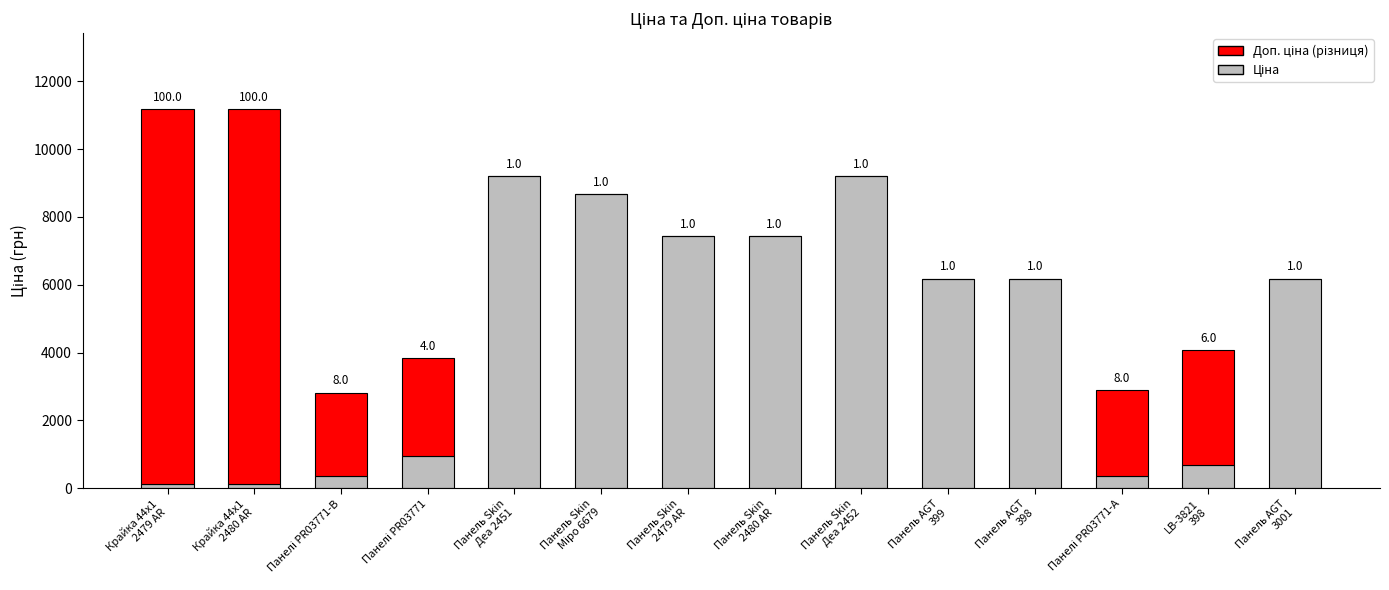

Which series changed the most between Панель Skin
Міро 6679 and Панель Skin
2480 AR?

Ціна